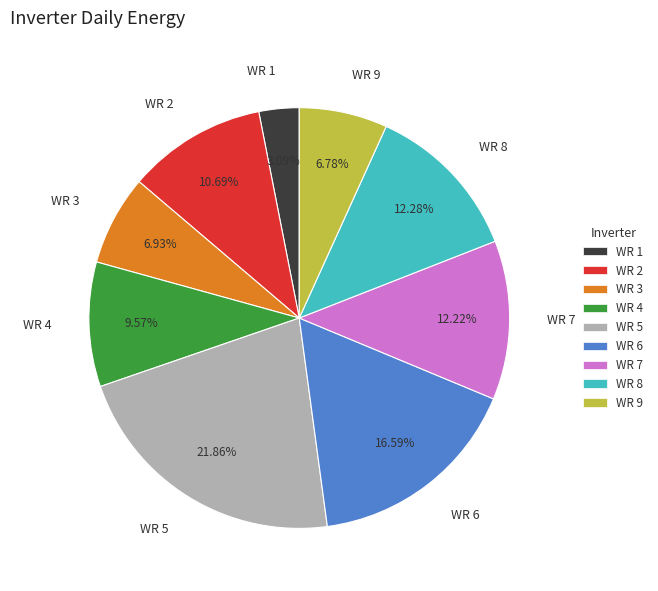

How many slices are in this pie chart?

9